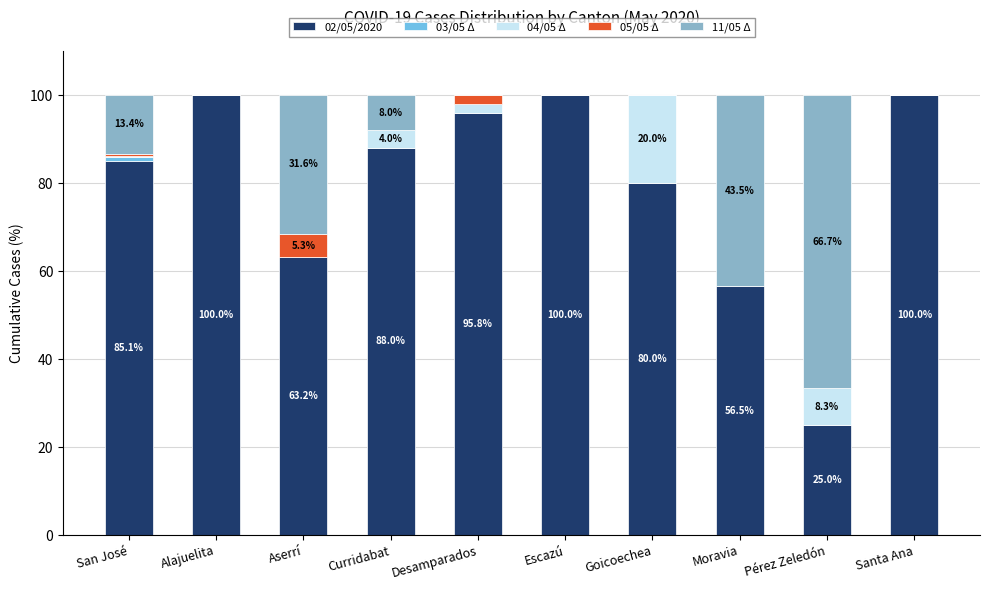

Is it true that 02/05/2020 equals 100.0 at Alajuelita?

True